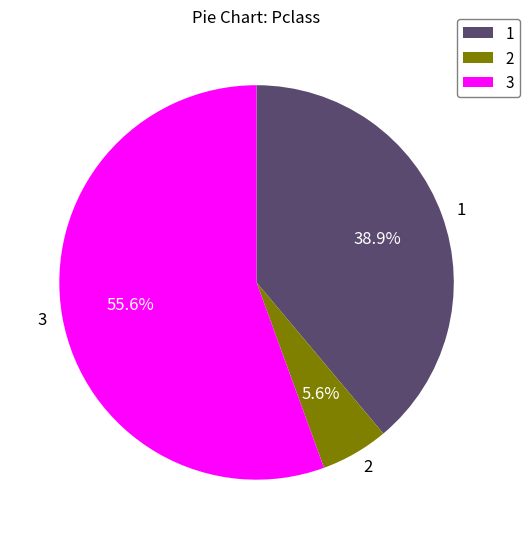

Between 2 and 3, which is larger?

3